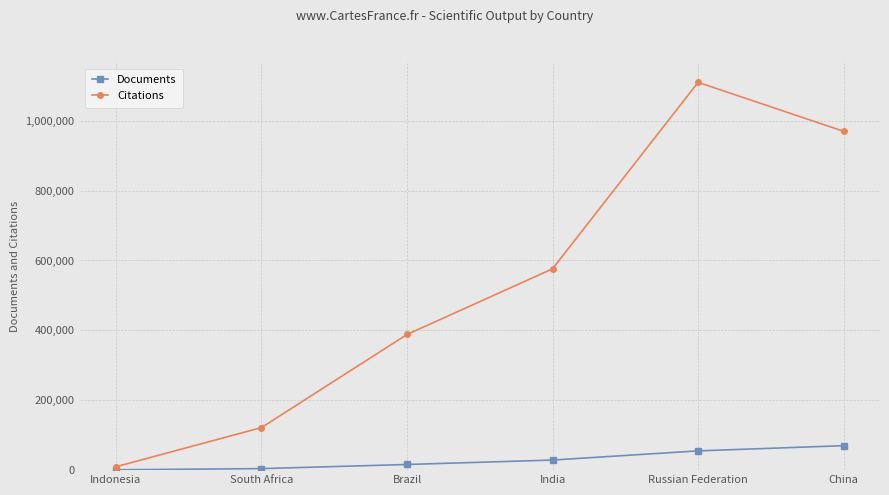

What is the approximate value of Documents at Russian Federation?

55121